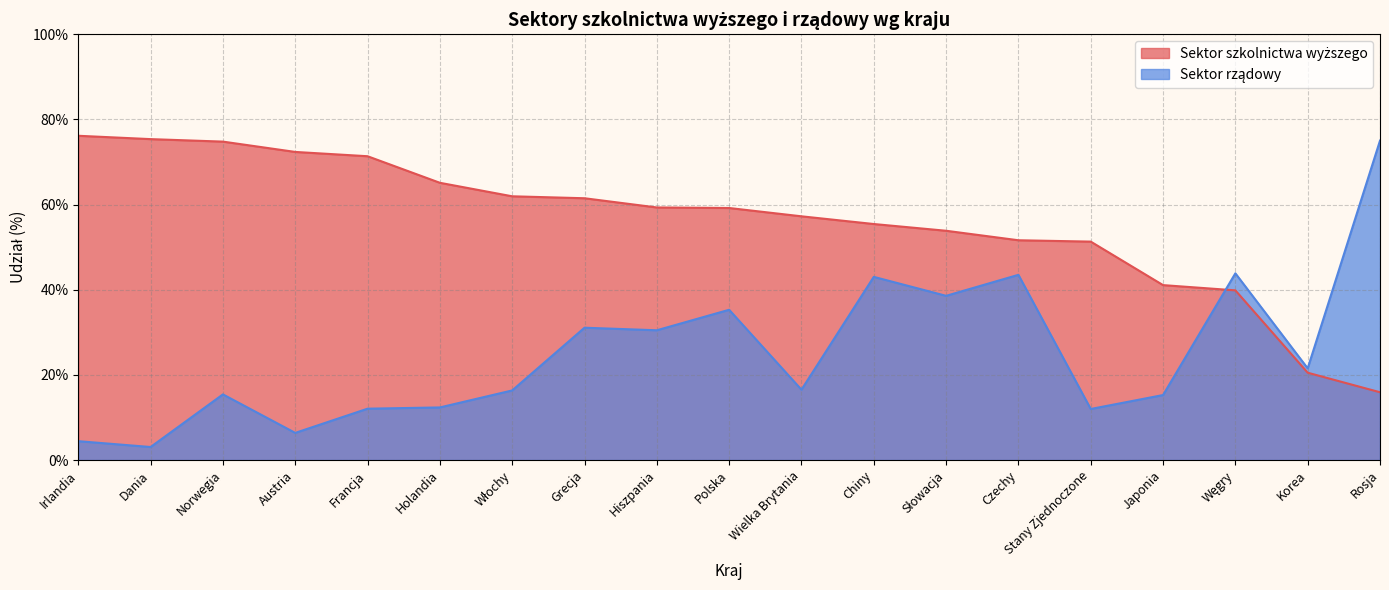

At which category is the sum across all series the highest?

Chiny